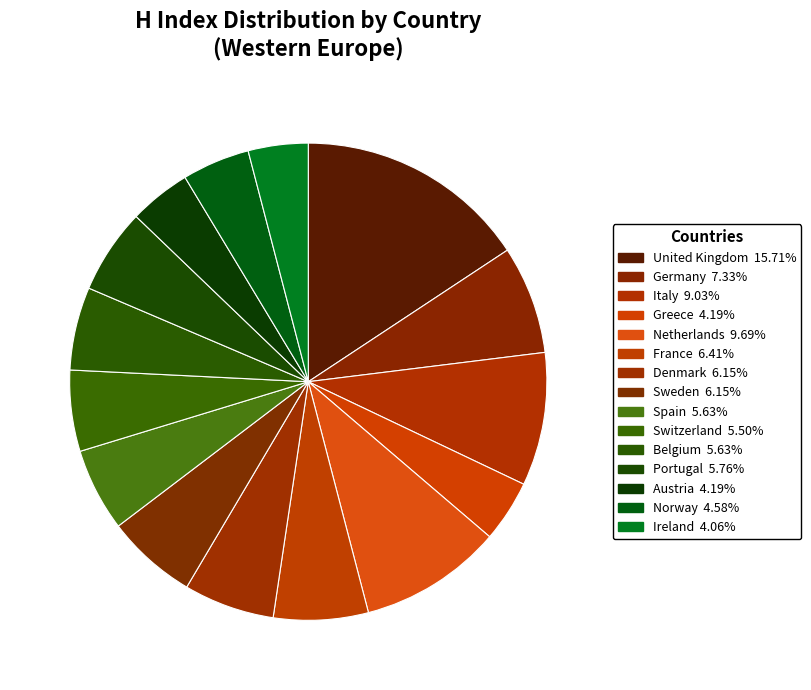

How many segments does this pie chart have?

15